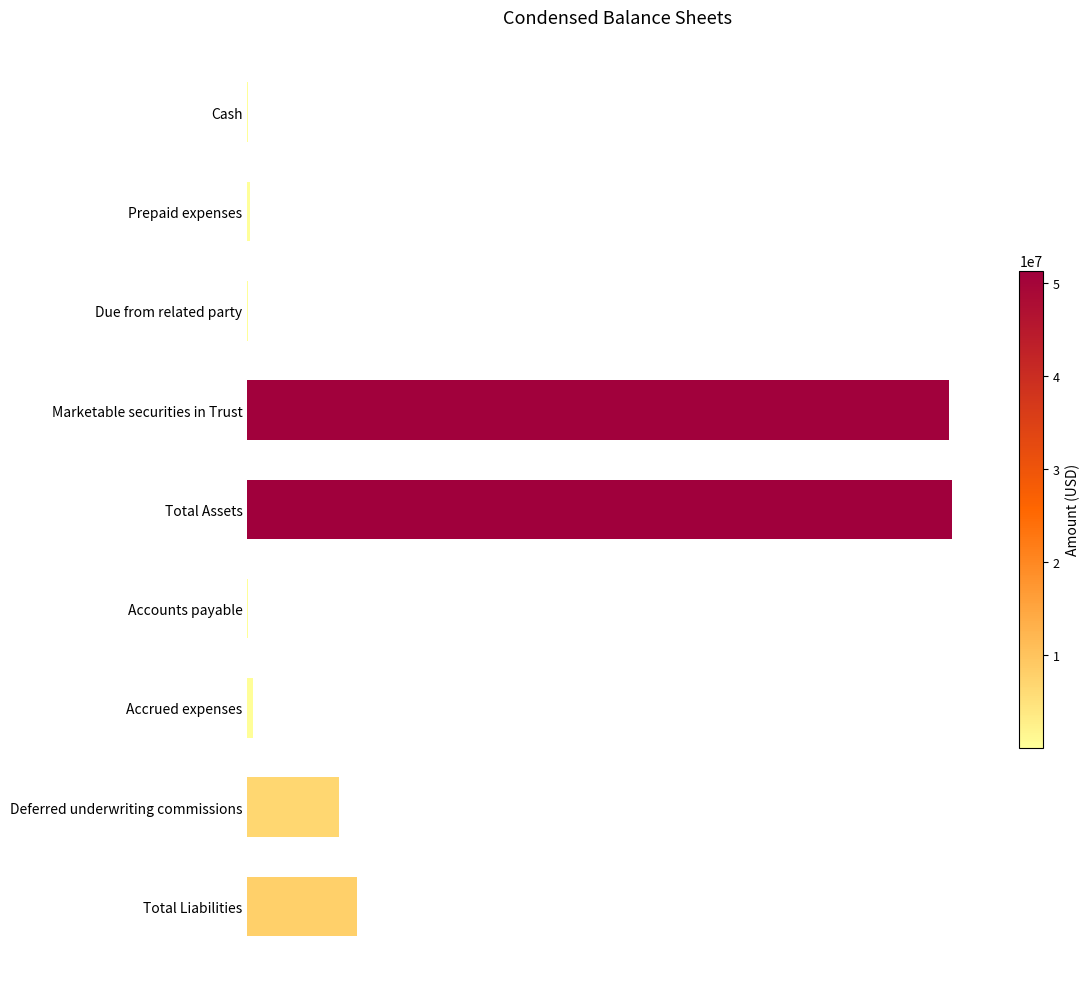

Are the bars horizontal?

Yes